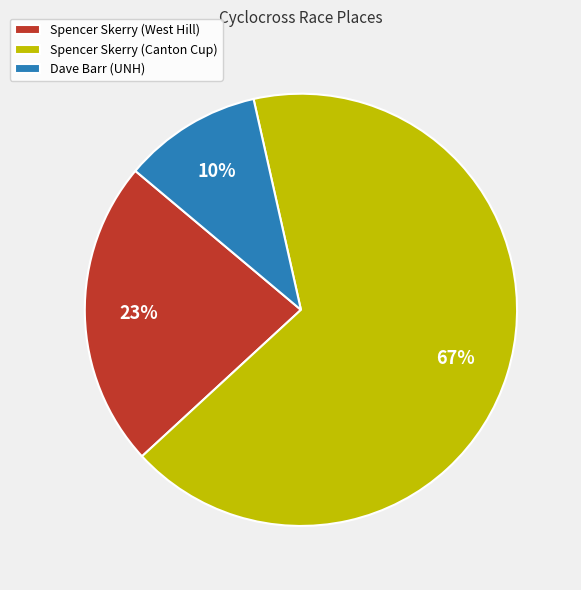

What percentage is the Spencer Skerry (West Hill) slice, to the nearest percent?

23%